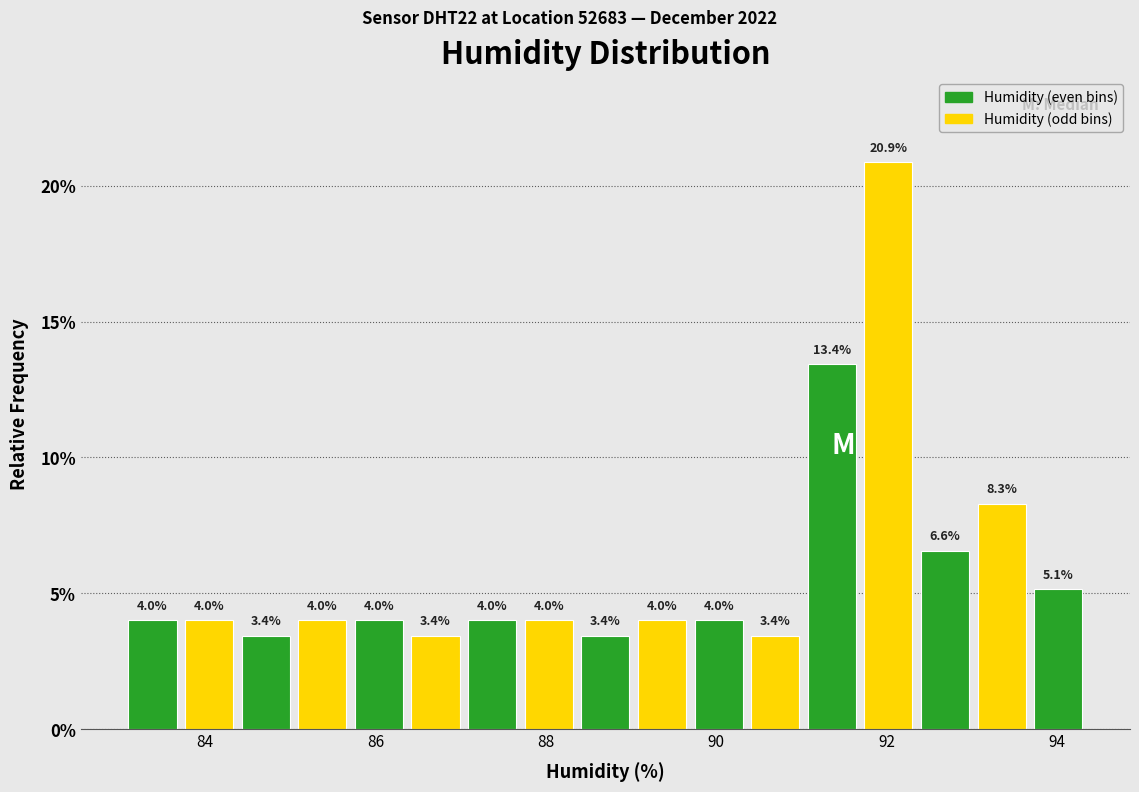

Around what value on the x-axis is the tallest bar? Give the approximate position of its centre, as read against the axis.

92.0